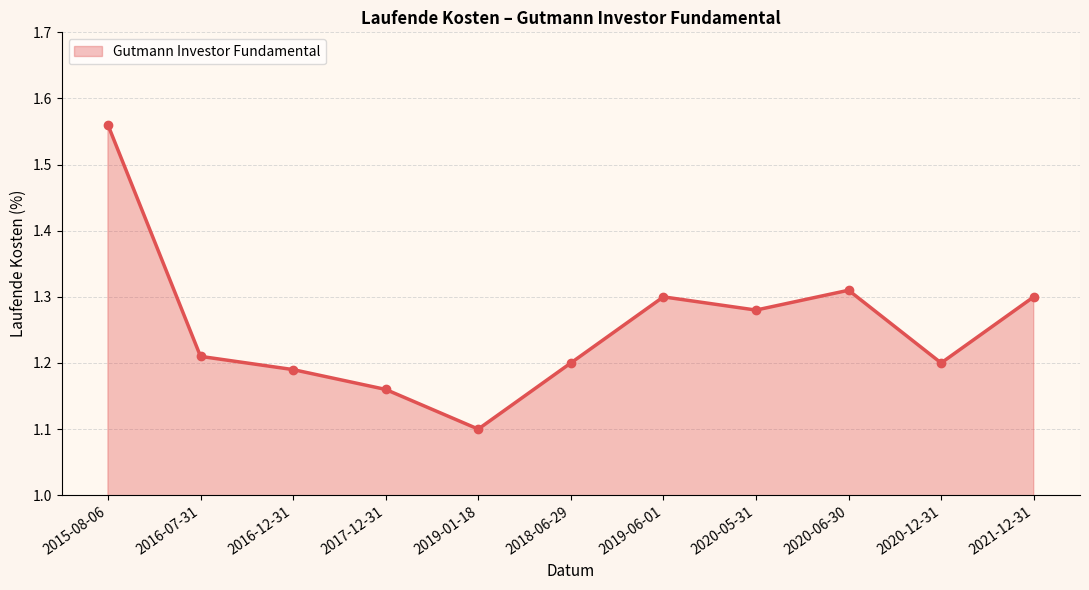

At which category does the chart reach its minimum across all series?

2019-01-18